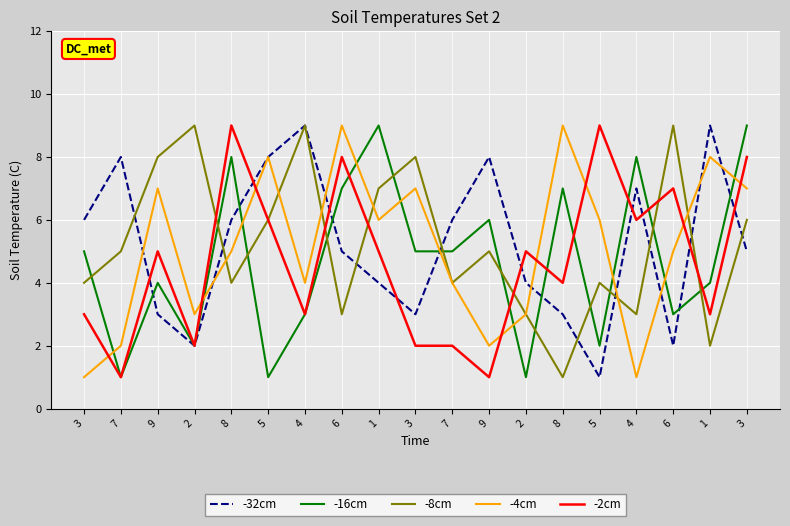

After their last crossing, which series has the higher values: -8cm or -2cm?

-2cm